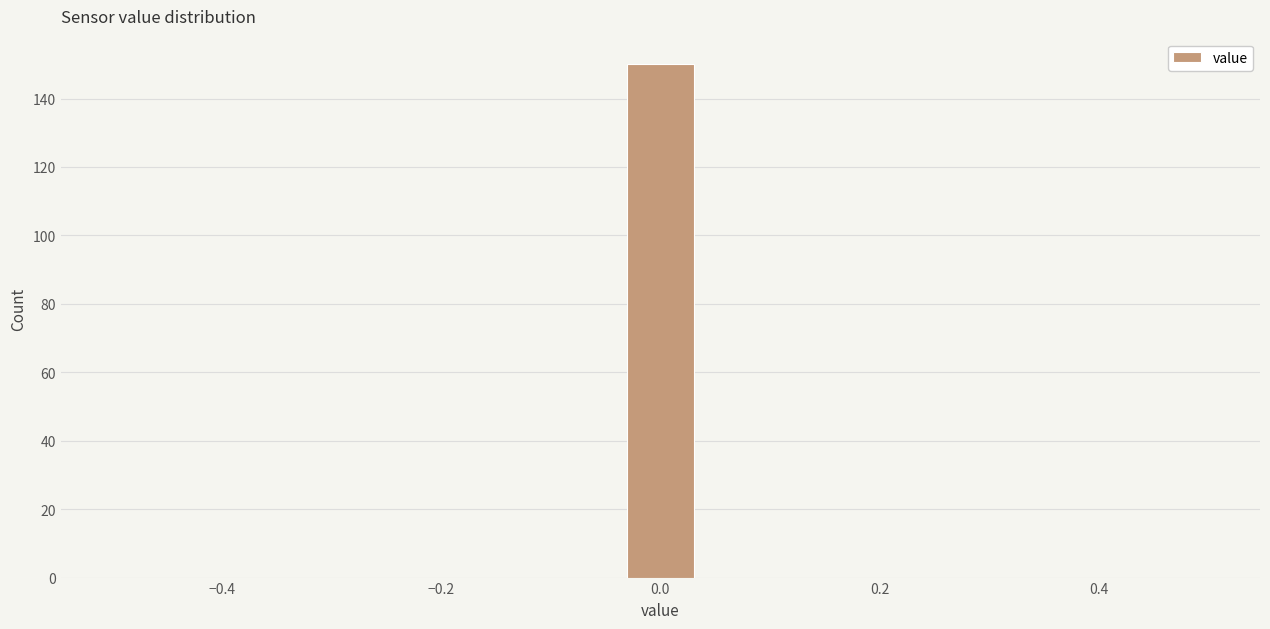

Around what value on the x-axis is the tallest bar? Give the approximate position of its centre, as read against the axis.

0.00